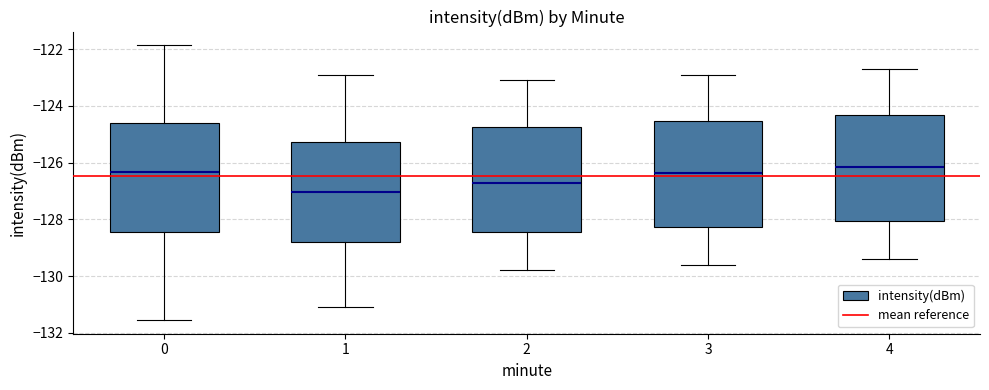

Reading left to right, read every box against the y-axis: the position of its median line, the range the box covers, and the ends of its whiskers. The values are not printed on the chart, so give them approximately, as read against the axis.

0: median -126.4, box -128.4 to -124.6, whiskers -131.6 to -121.8
1: median -127.0, box -128.8 to -125.2, whiskers -131.2 to -122.8
2: median -126.6, box -128.4 to -124.8, whiskers -129.8 to -123.0
3: median -126.4, box -128.2 to -124.6, whiskers -129.6 to -122.8
4: median -126.2, box -128.0 to -124.4, whiskers -129.4 to -122.6